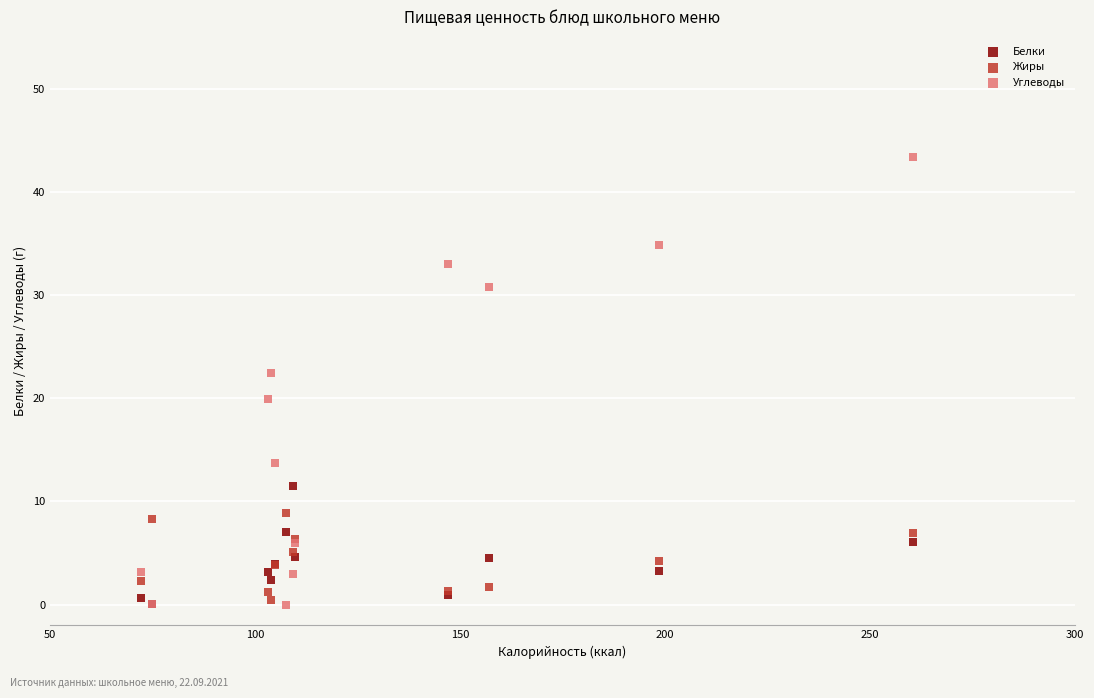

Which series contains the highest Y value?

Углеводы